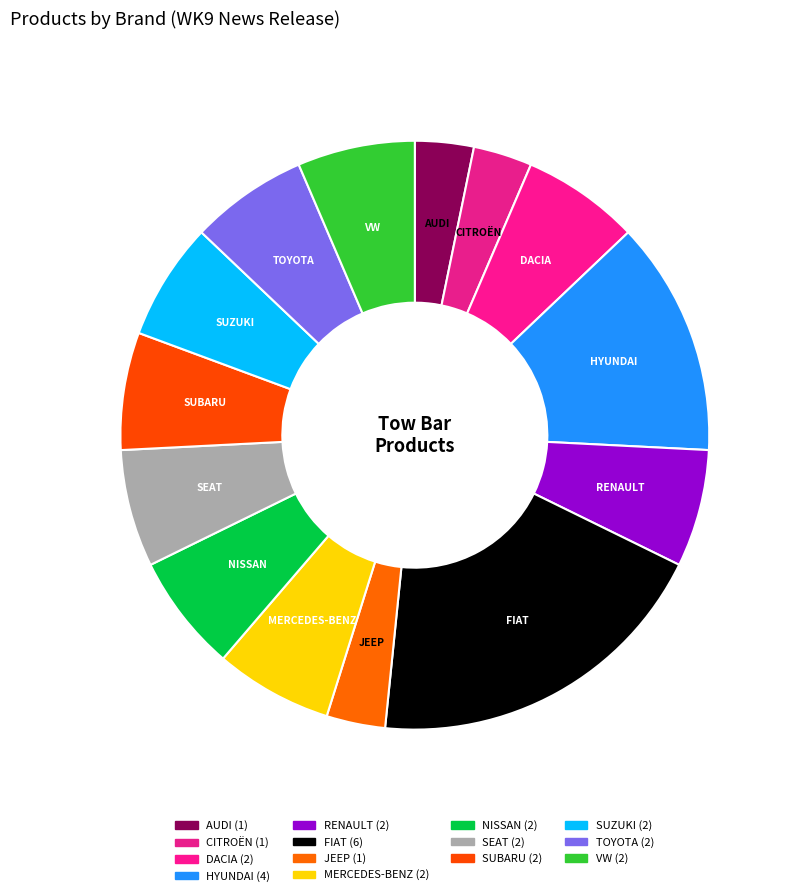

What is the largest slice in the pie chart?

FIAT